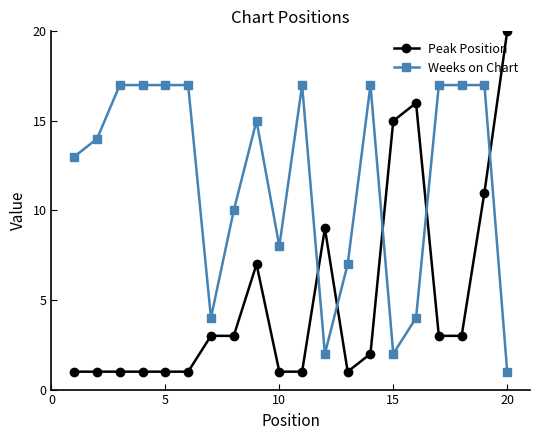

Which series has the largest total across all categories?

Weeks on Chart